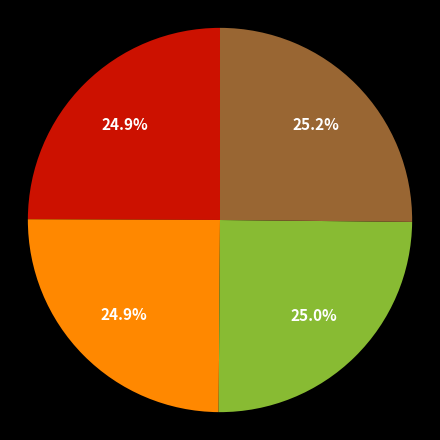

Does any single category account for the majority?

No